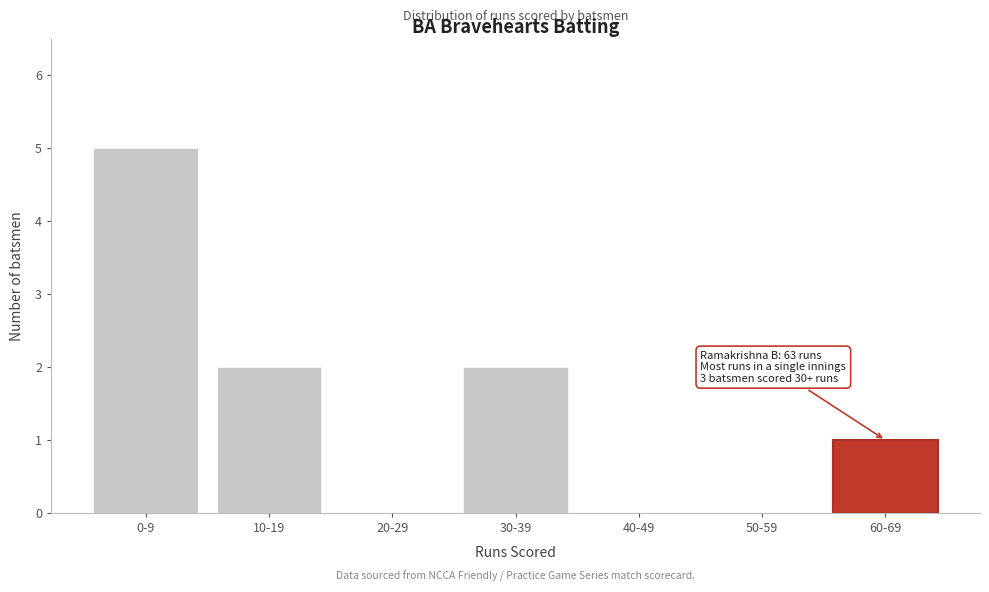

Reading right to left, what are all the values shown in this chart?

60-69=1	50-59=0	40-49=0	30-39=2	20-29=0	10-19=2	0-9=5